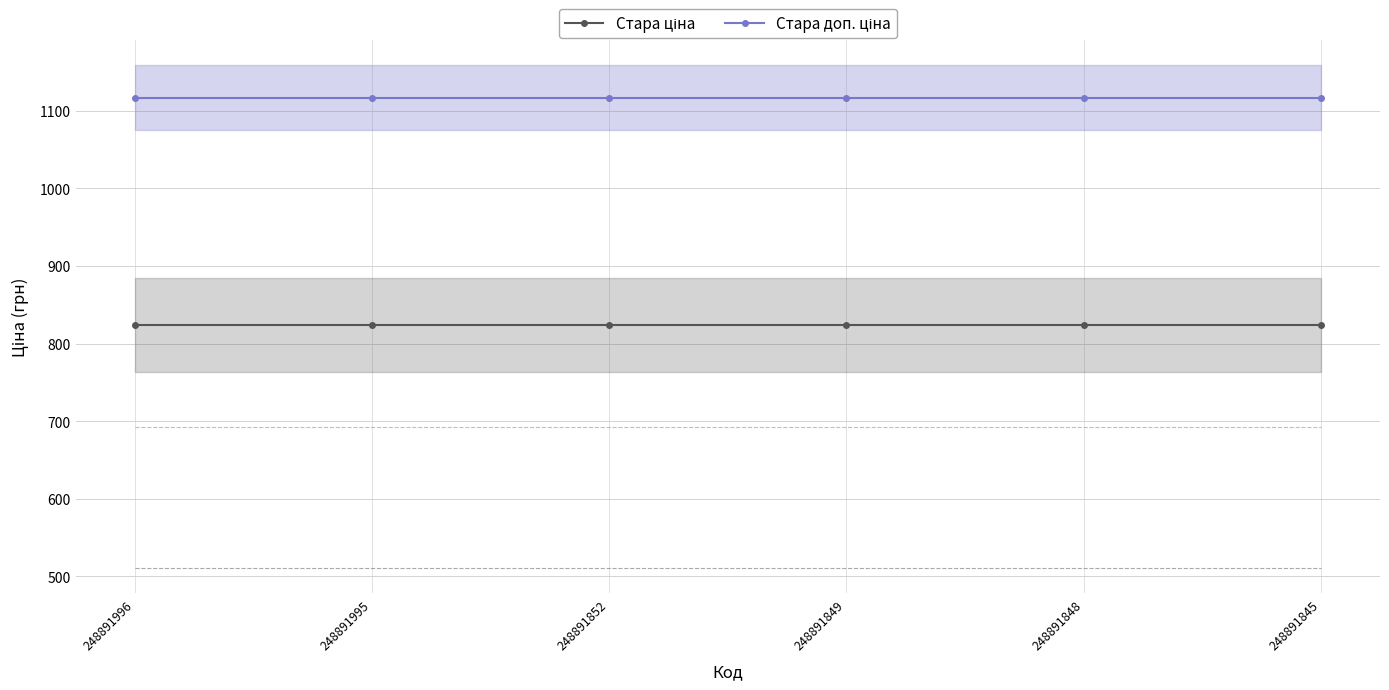

True or false: Стара доп. ціна has a value of 1670.2 at 248891849.

False